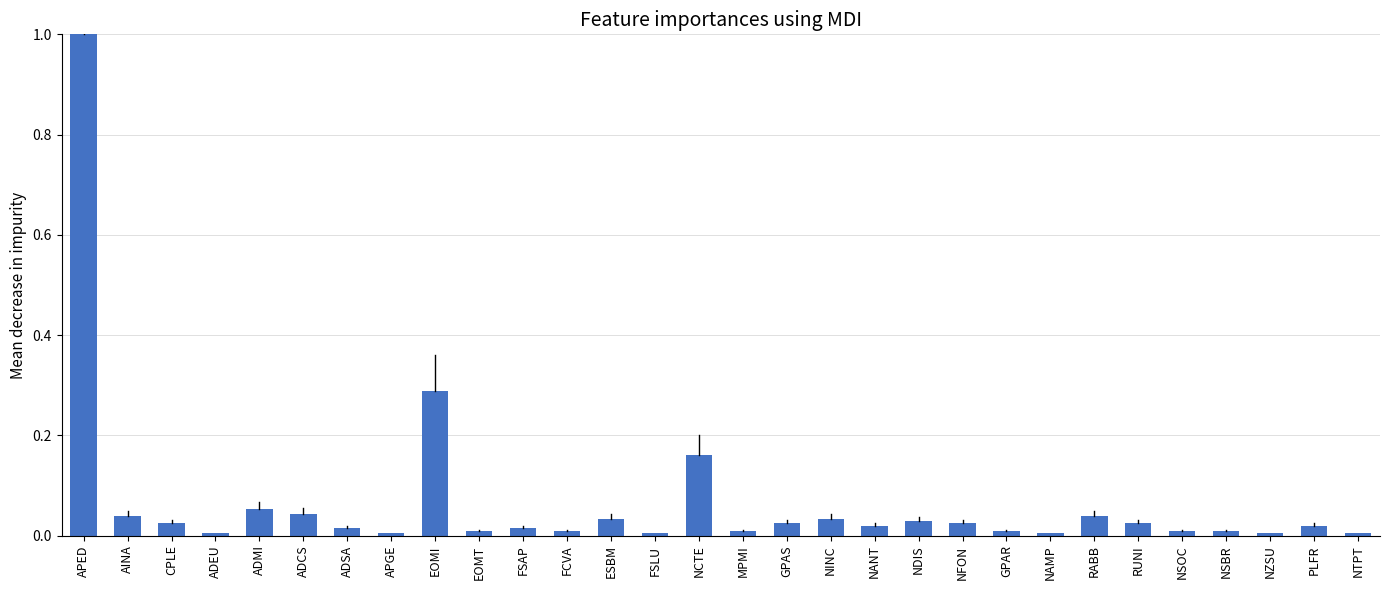

What is the label of the 11th bar from the left?

FSAP